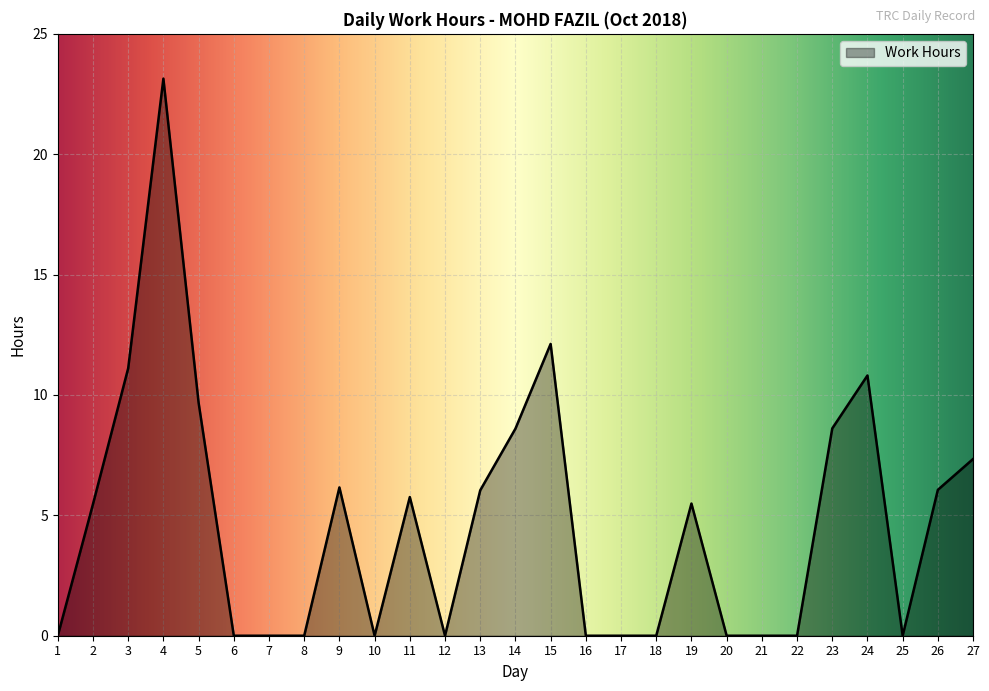

The chart shows a value of 9.7 at 5. True or false?

True